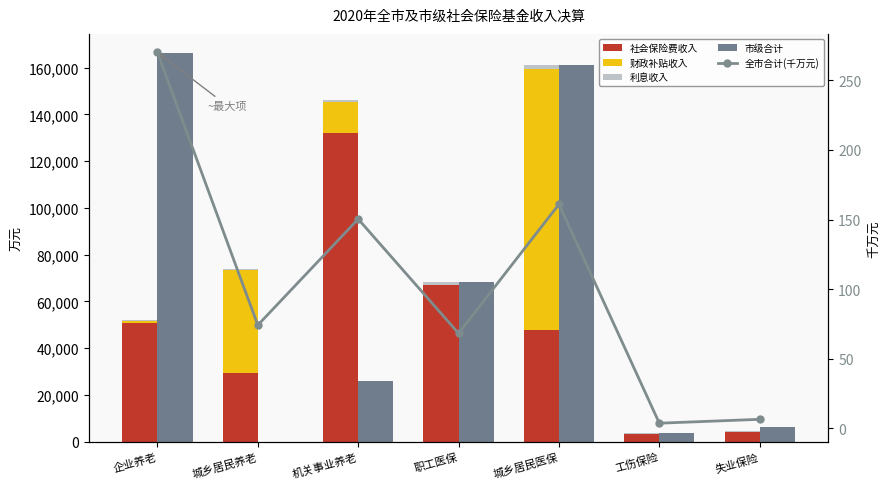

Are the bars horizontal?

No